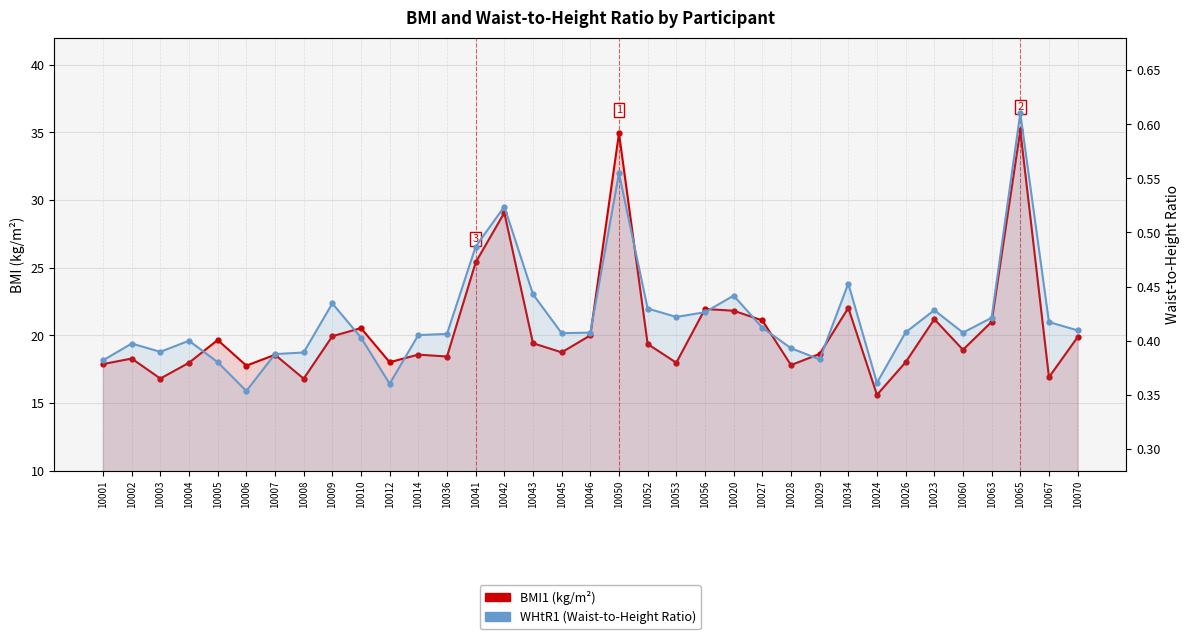

Between 10006 and 10053, which is larger?

10053